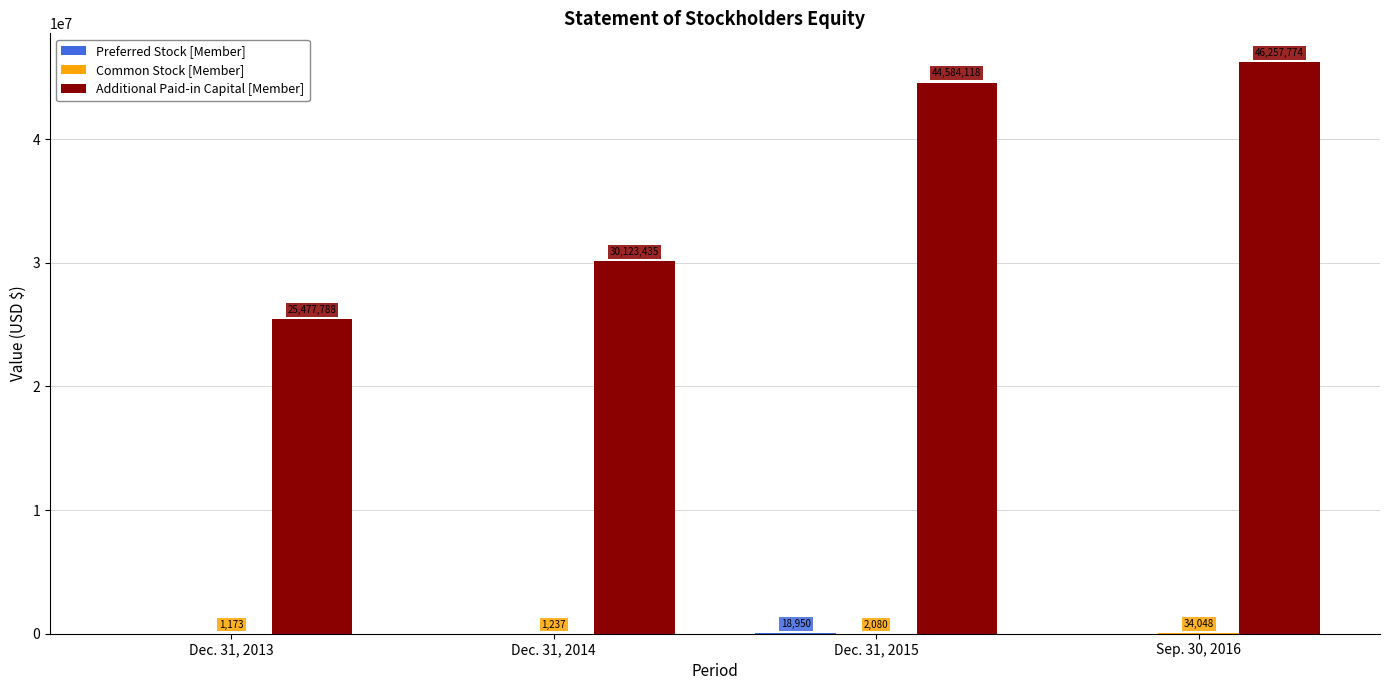

The Additional Paid-in Capital [Member] series shows 30123435 at Dec. 31, 2014. True or false?

True